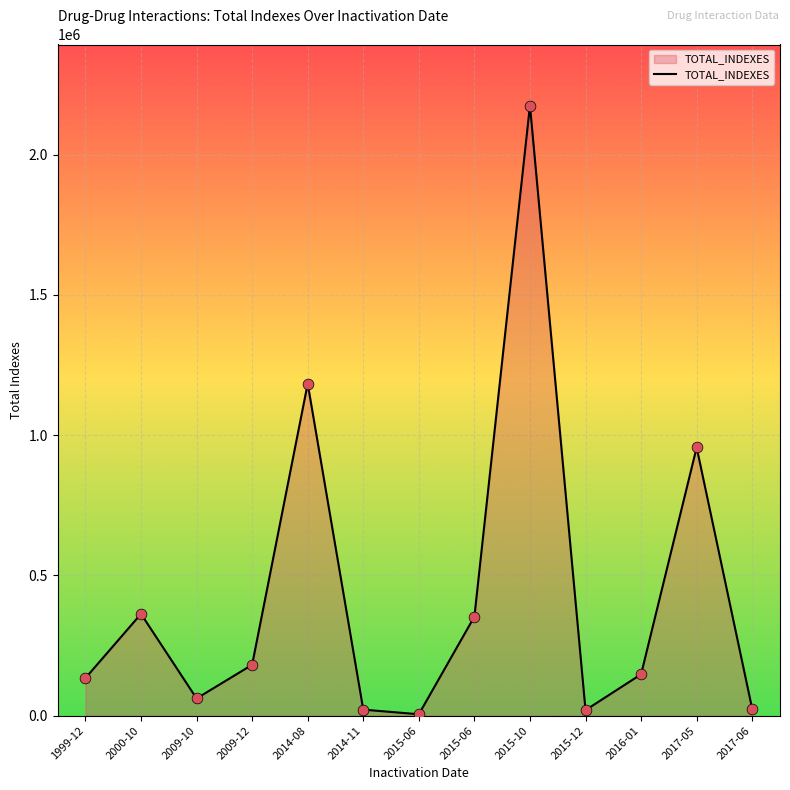

Is this an area chart (filled region under the line)?

Yes